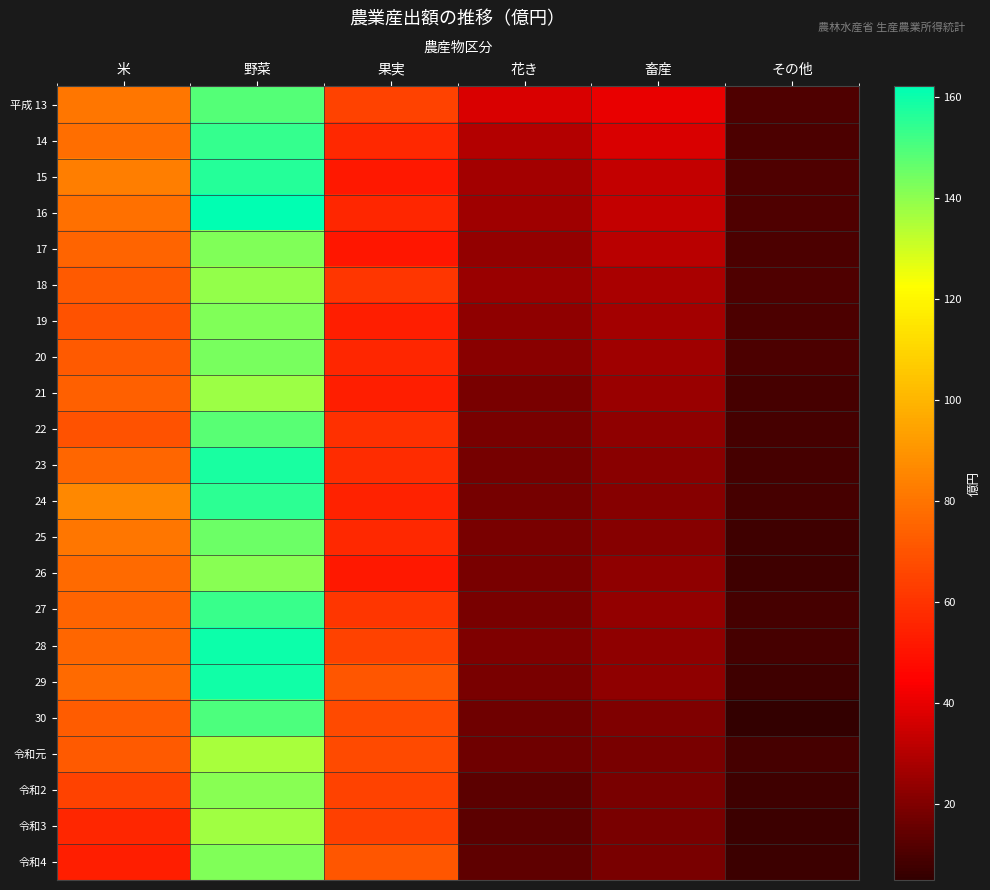

What is the total value across all series at 米?

1622